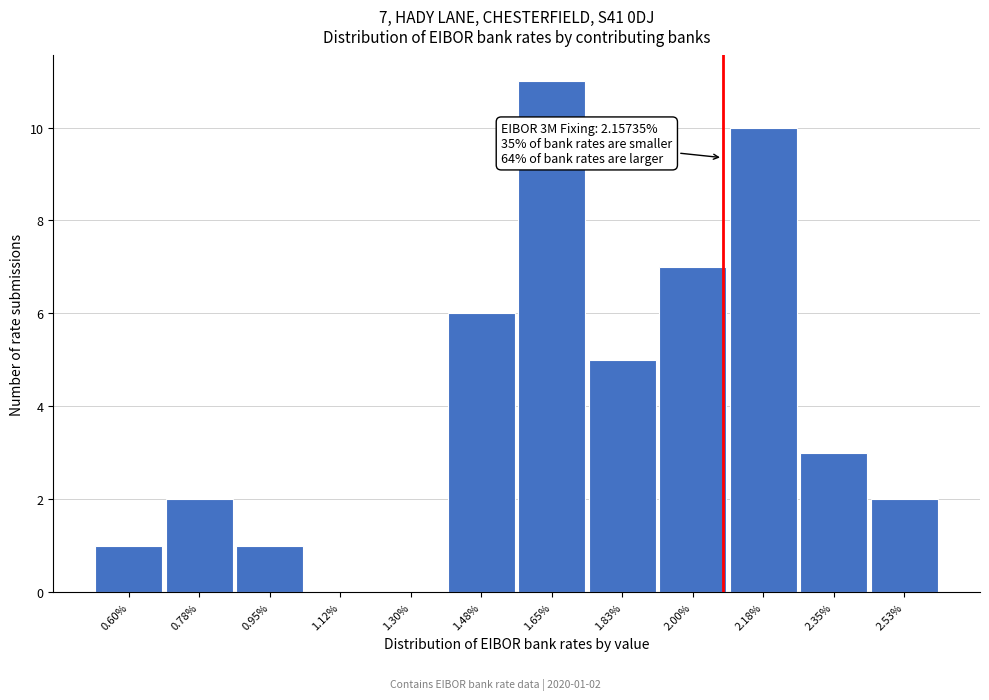

Reading left to right, extract all data points from this chart.

0.60%=1	0.78%=2	0.95%=1	1.12%=0	1.30%=0	1.48%=6	1.65%=11	1.83%=5	2.00%=7	2.18%=10	2.35%=3	2.53%=2